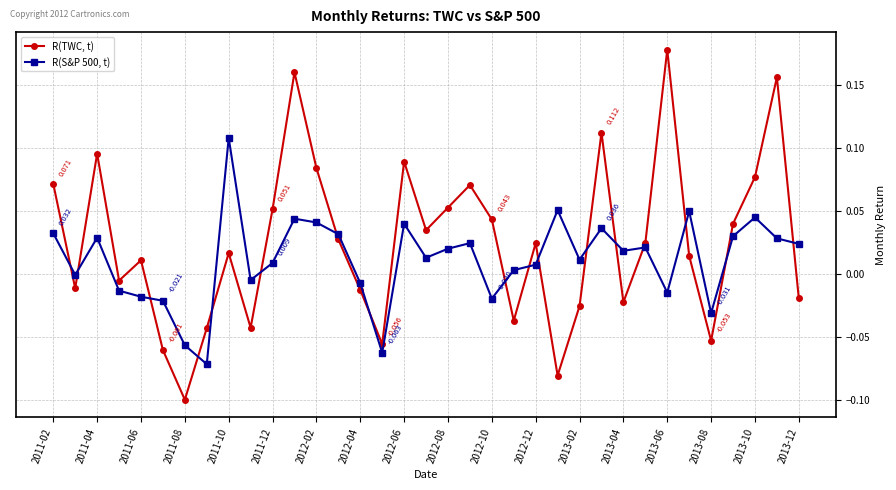

How many values in the R(TWC, t) series exceed 0?

21